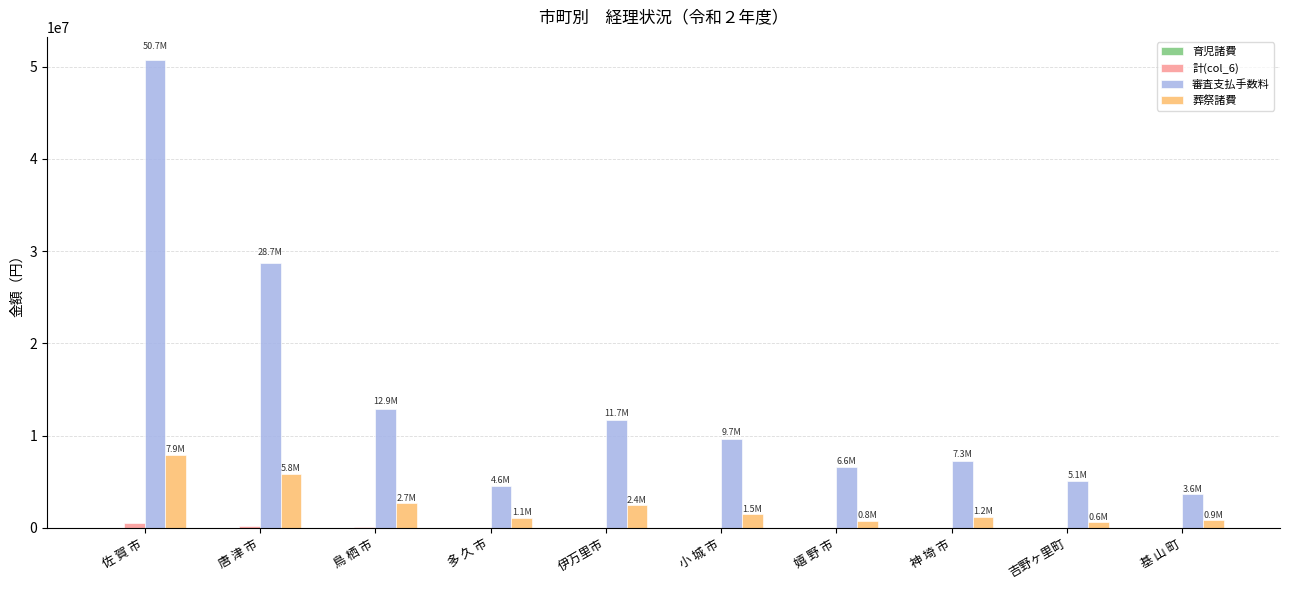

Between 鳥 栖 市 and 基 山 町, which series saw the biggest shift?

審査支払手数料